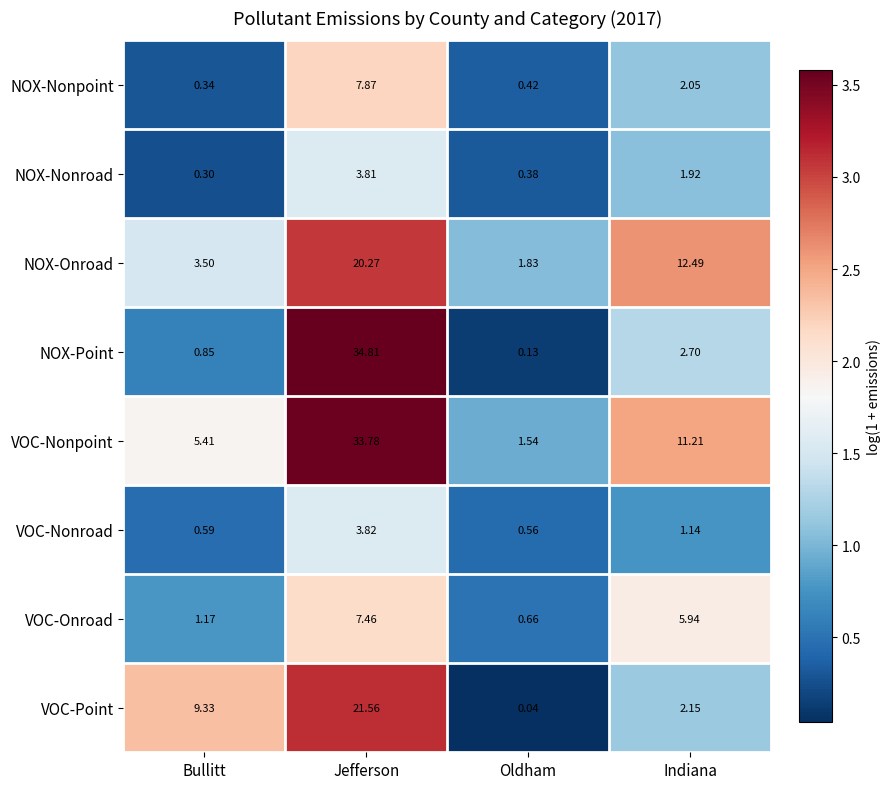

Which series changed the most between Oldham and Indiana?

NOX-Onroad